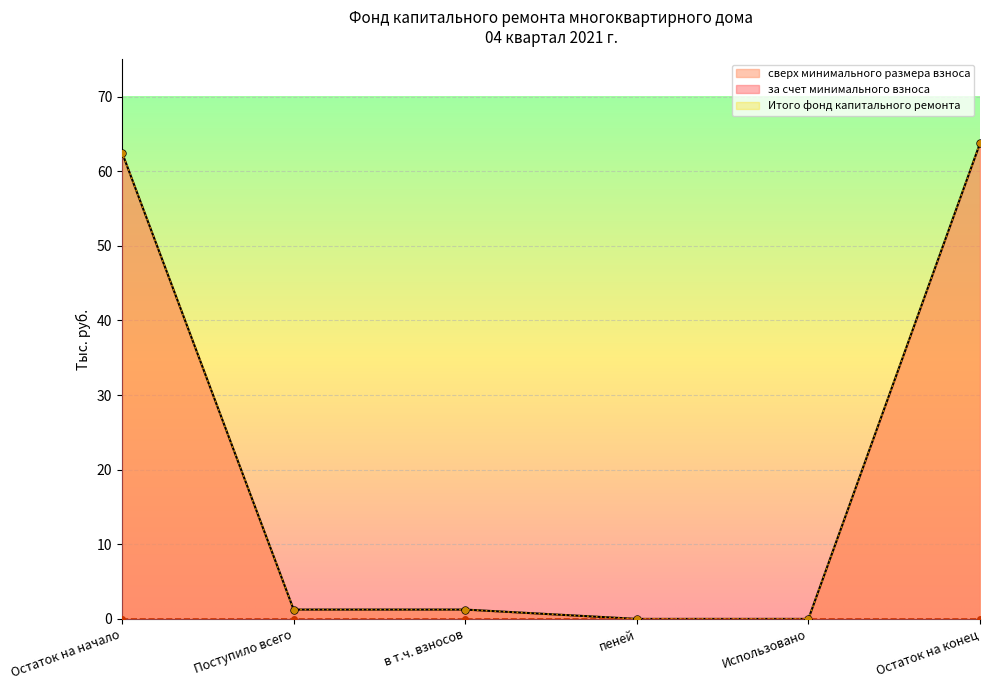

True or false: за счет минимального взноса and Итого фонд капитального ремонта cross at least once.

False